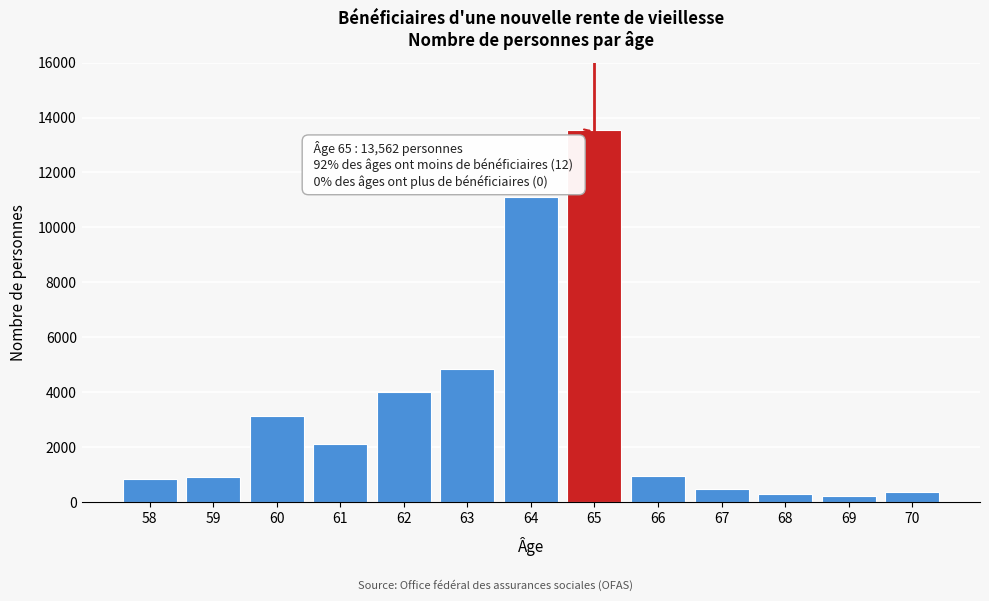

Is it true that the value at 63 is 4853?

True